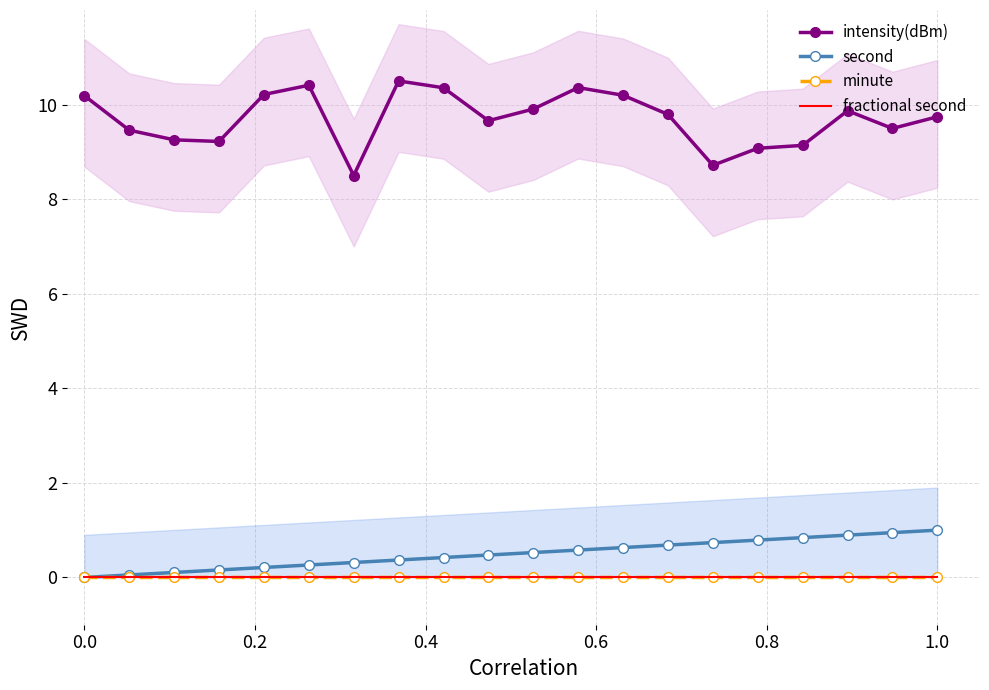

True or false: minute and second cross at least once.

False